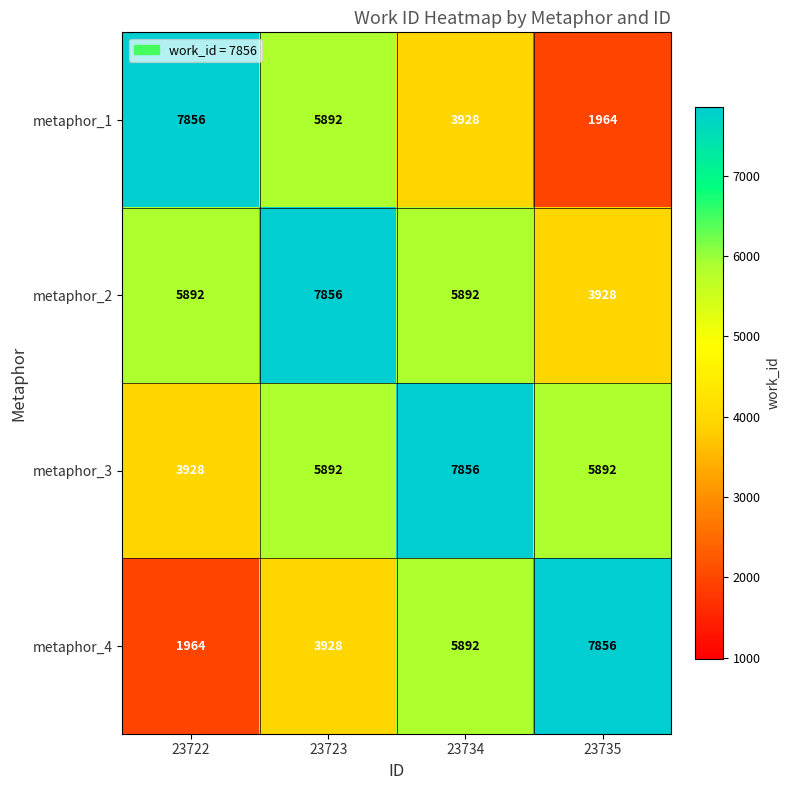

At which label does metaphor_1 reach its minimum?

23735